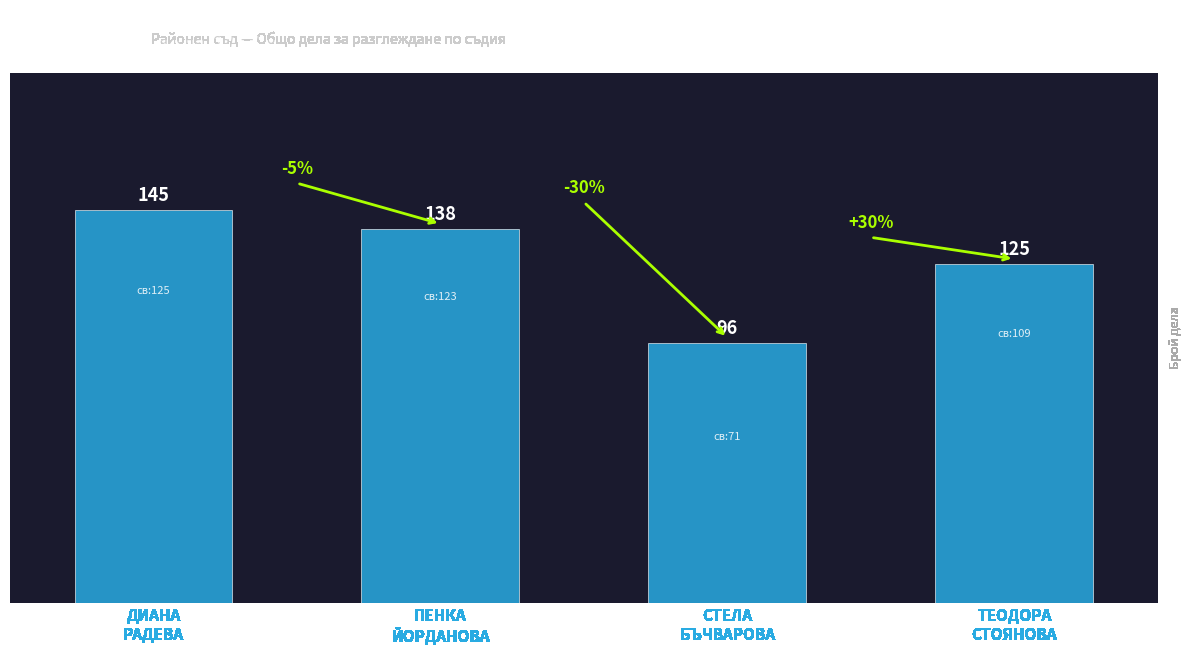

Reading left to right, list all the values displayed in this chart.

145	138	96	125